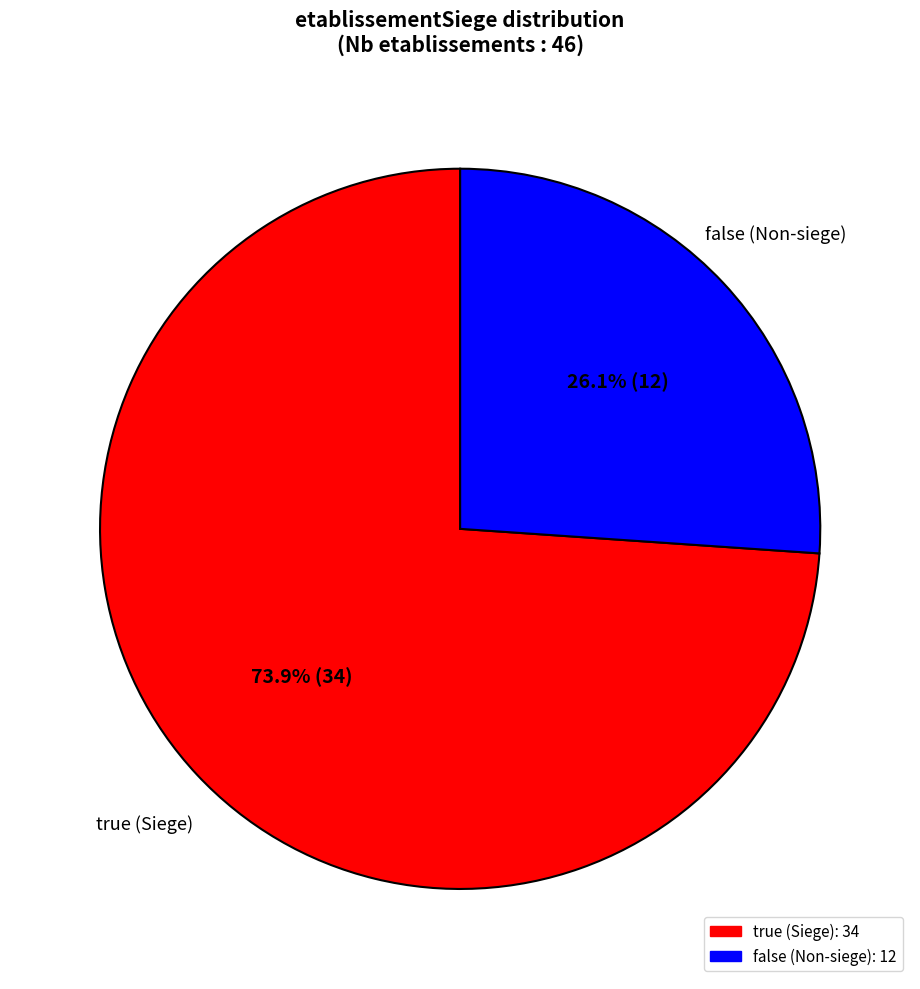

To the nearest percent, what portion does true represent?

74%